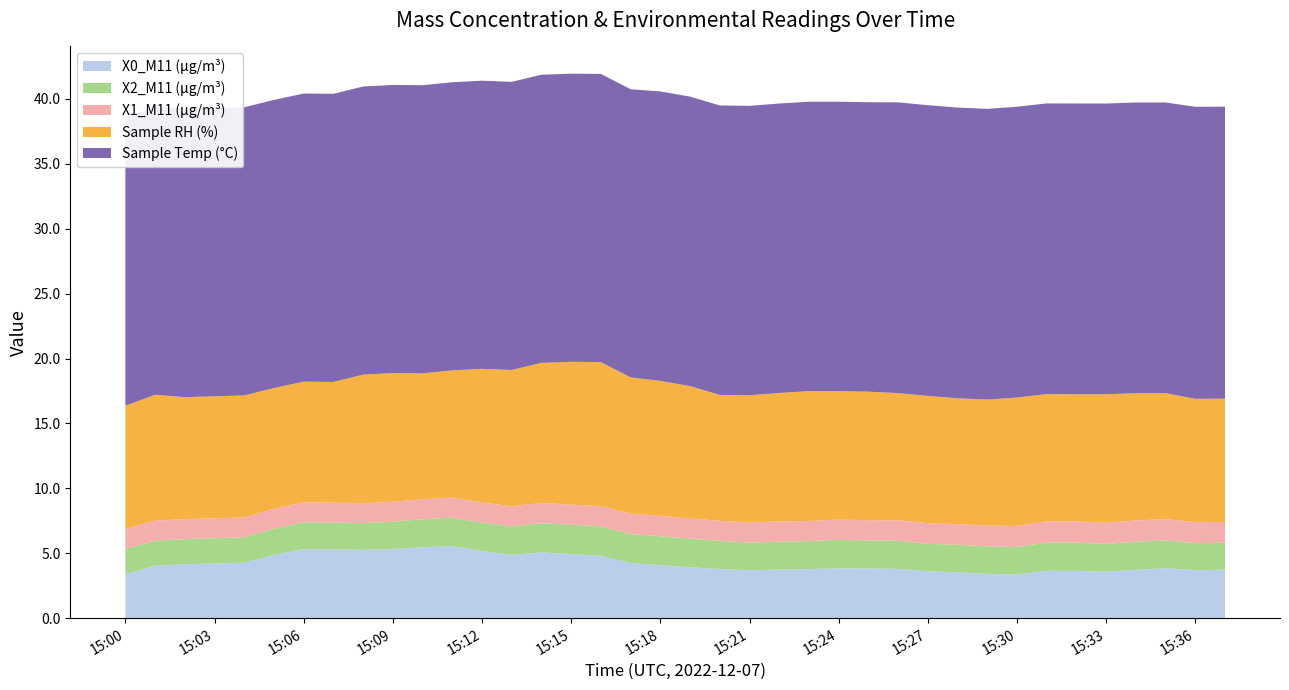

Reading left to right, extract all data points from this chart.

X0_M11 (μg/m³): 3.4	4.0	4.2	4.2	4.3	4.9	5.3	5.3	5.3	5.3	5.5	5.5	5.2	4.9	5.1	4.9	4.8	4.2	4.1	3.9	3.8	3.7	3.7	3.8	3.8	3.8	3.8	3.6	3.5	3.4	3.4	3.6	3.6	3.6	3.7	3.9	3.7	3.7
X2_M11 (μg/m³): 1.9	1.9	1.9	1.9	2.0	2.0	2.1	2.1	2.1	2.1	2.2	2.2	2.2	2.2	2.3	2.3	2.3	2.2	2.2	2.2	2.2	2.1	2.1	2.2	2.2	2.2	2.2	2.1	2.1	2.1	2.1	2.2	2.2	2.1	2.2	2.1	2.1	2.1
X1_M11 (μg/m³): 1.5	1.5	1.5	1.5	1.5	1.5	1.5	1.5	1.5	1.5	1.5	1.6	1.6	1.6	1.6	1.6	1.6	1.6	1.6	1.6	1.6	1.6	1.6	1.6	1.6	1.6	1.6	1.6	1.6	1.6	1.6	1.6	1.6	1.6	1.6	1.6	1.6	1.6
Sample RH (%): 9.5	9.7	9.4	9.4	9.4	9.3	9.3	9.3	9.9	9.9	9.7	9.8	10.3	10.5	10.8	11.0	11.1	10.5	10.4	10.2	9.7	9.8	9.9	10.0	9.9	9.9	9.8	9.8	9.7	9.7	9.9	9.8	9.8	9.9	9.8	9.7	9.5	9.5
Sample Temp (°C): 22.2	22.2	22.2	22.2	22.2	22.2	22.2	22.2	22.2	22.2	22.2	22.2	22.2	22.2	22.2	22.2	22.2	22.2	22.3	22.3	22.3	22.3	22.3	22.3	22.3	22.3	22.4	22.4	22.4	22.4	22.4	22.4	22.4	22.4	22.4	22.4	22.5	22.5